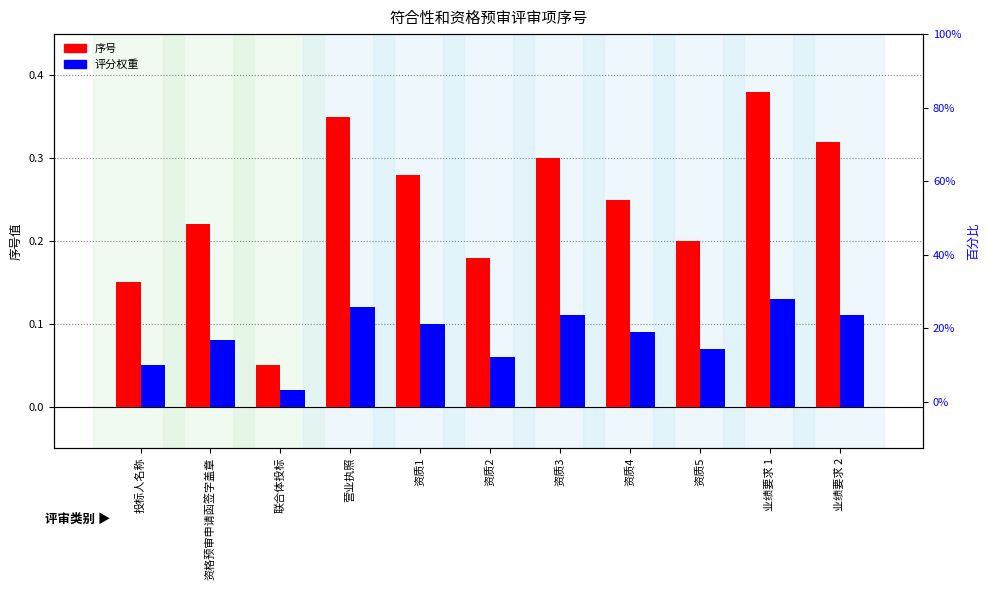

Which series has the widest spread of values?

序号